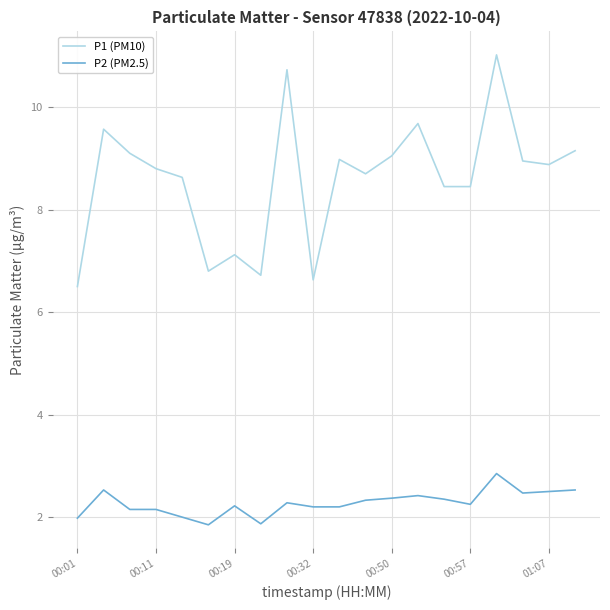

At how many categories does at least one series exceed 5?

20